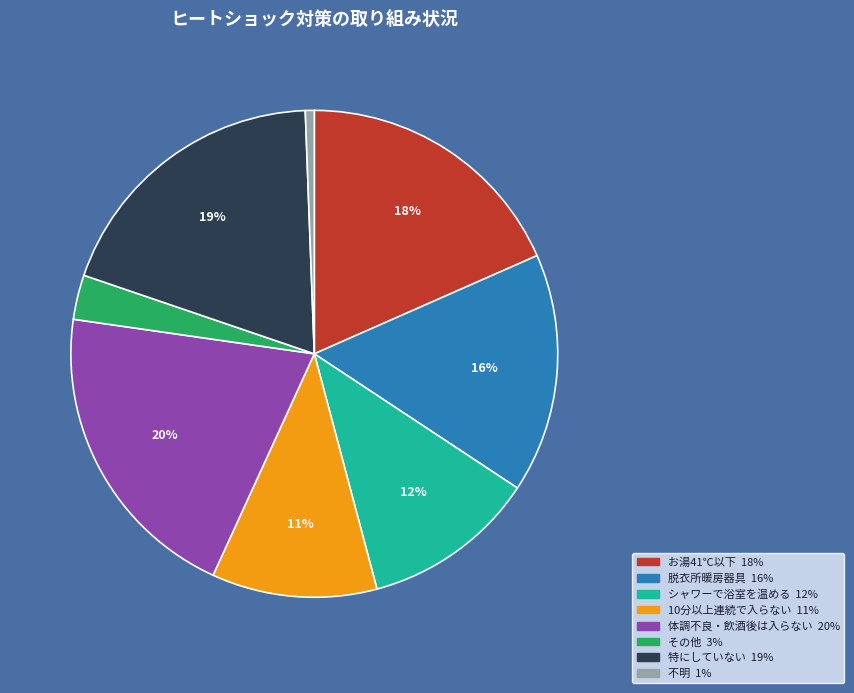

How many segments does this pie chart have?

8